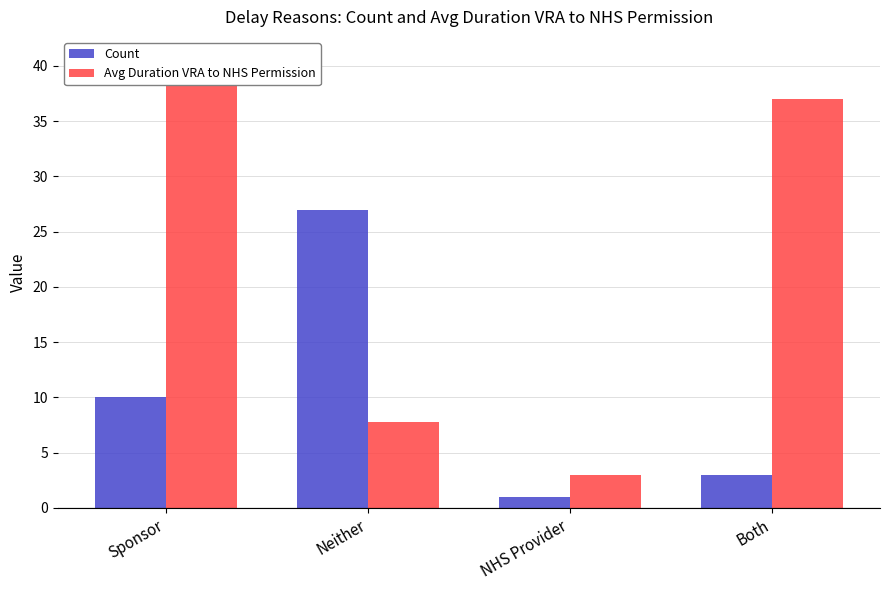

Reading left to right, transcribe all the data shown in this chart.

Count: 10.0	27.0	1.0	3.0
Avg Duration VRA to NHS Permission: 40.6	7.8	3.0	37.0